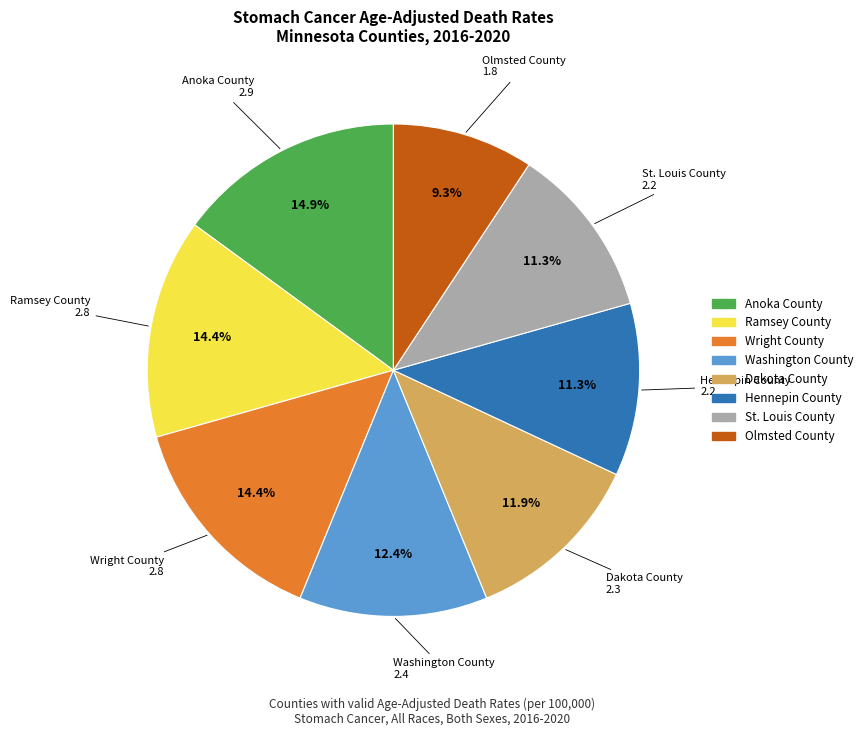

What is the ratio of the value at Wright County to the value at Anoka County?

1.0